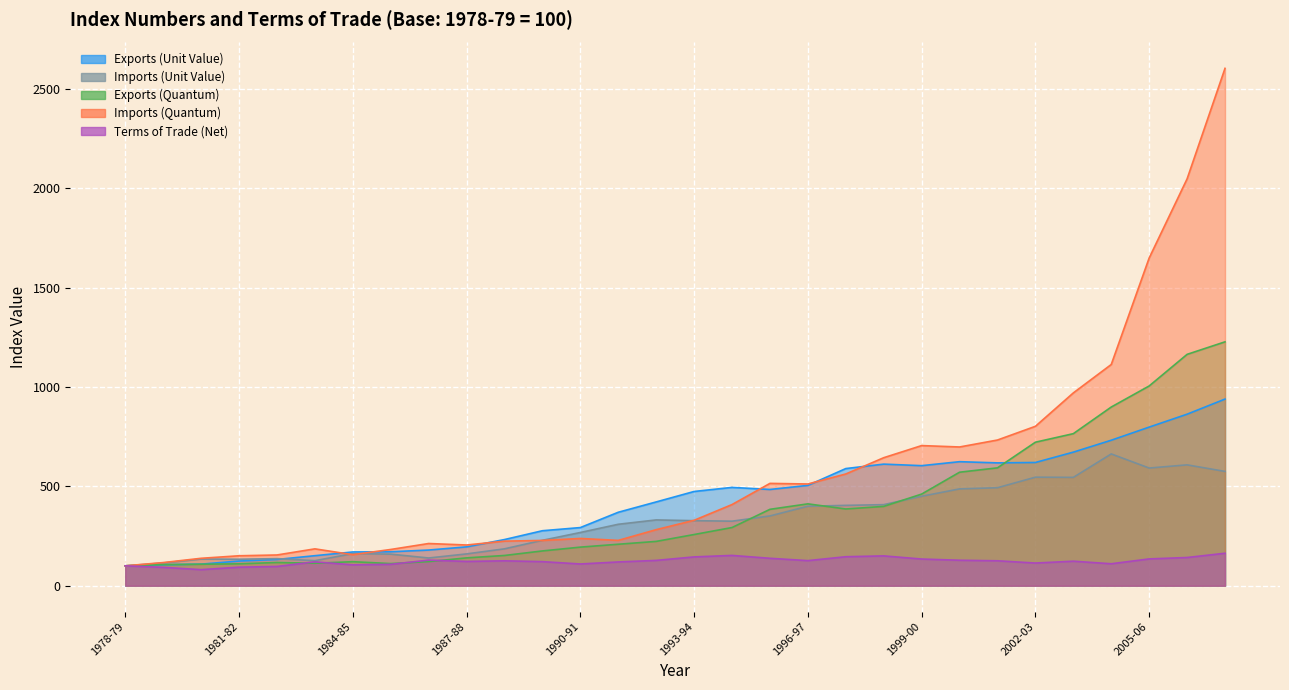

Reading right to left, what are all the values shown in this chart?

Exports (Unit Value): 939.0	863.0	798.0	732.0	672.0	620.0	618.0	624.0	604.0	611.7	589.4	504.7	484.2	494.6	474.1	421.5	369.5	292.5	276.6	232.2	195.4	179.4	170.8	169.8	151.0	132.0	124.1	108.5	105.4	100.0
Imports (Unit Value): 575.0	608.0	592.0	663.0	545.0	546.0	493.0	487.0	450.0	407.8	404.2	399.8	351.0	324.6	327.2	331.0	309.1	267.7	228.4	185.5	160.0	139.4	158.8	161.7	125.8	136.3	133.1	134.2	114.1	100.0
Exports (Quantum): 1227.0	1164.0	1005.0	899.0	765.0	722.0	593.0	571.0	461.0	399.0	386.0	411.8	384.3	292.7	257.5	222.9	208.6	194.1	174.9	152.1	140.0	121.3	111.3	120.8	113.0	116.7	110.1	108.1	106.2	100.0
Imports (Quantum): 2603.0	2047.0	1649.0	1113.0	970.0	802.0	733.0	698.0	705.0	644.0	562.1	511.8	514.8	408.3	329.1	282.0	228.0	237.7	227.8	224.2	204.8	212.3	182.3	156.1	185.4	154.6	150.6	137.9	116.4	100.0
Terms of Trade (Net): 163.3	141.9	134.8	110.4	123.3	114.0	125.4	128.1	134.2	150.0	145.8	126.2	137.9	152.4	144.9	127.3	119.5	109.3	121.1	125.2	122.1	128.7	107.6	105.0	120.0	96.8	93.2	80.8	92.4	100.0